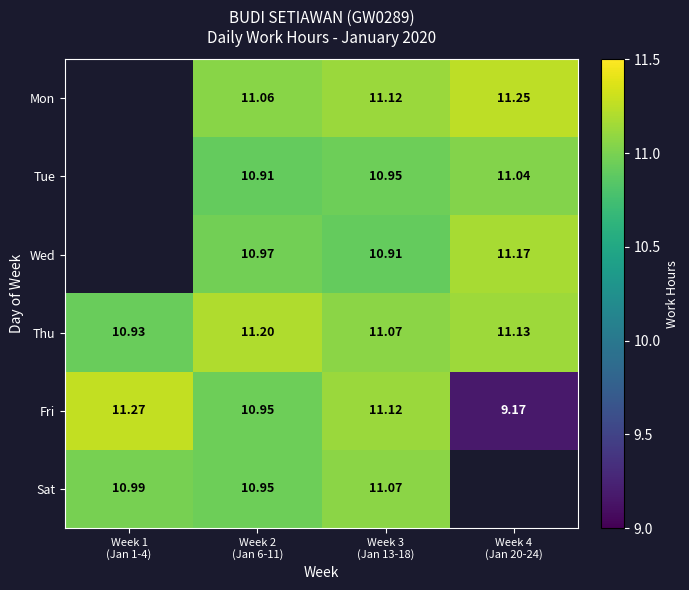

Which series changed the most between Week 2
(Jan 6-11) and Week 3
(Jan 13-18)?

Fri